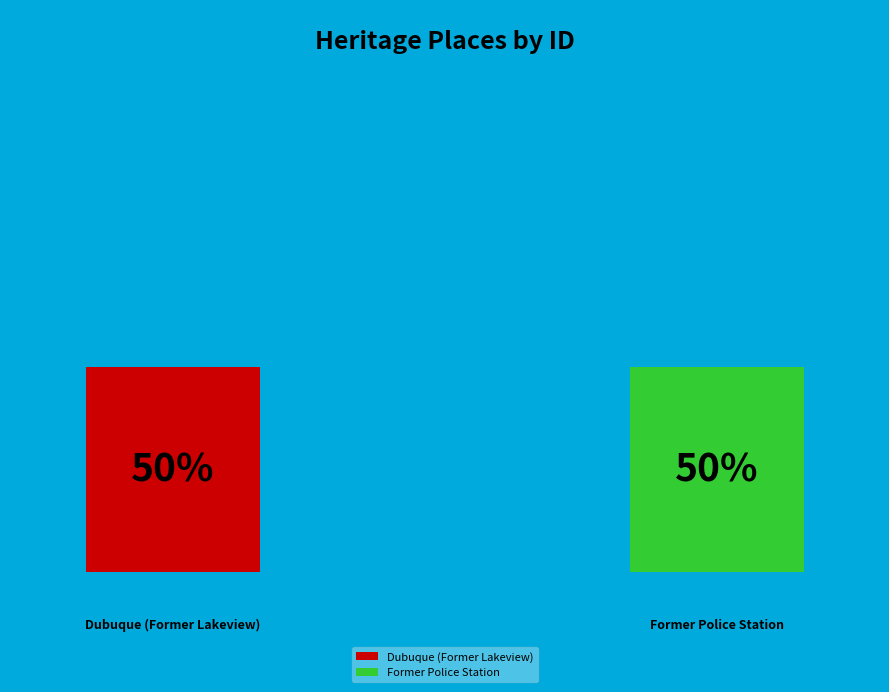

Which slice is the smallest?

Dubuque (Former Lakeview)